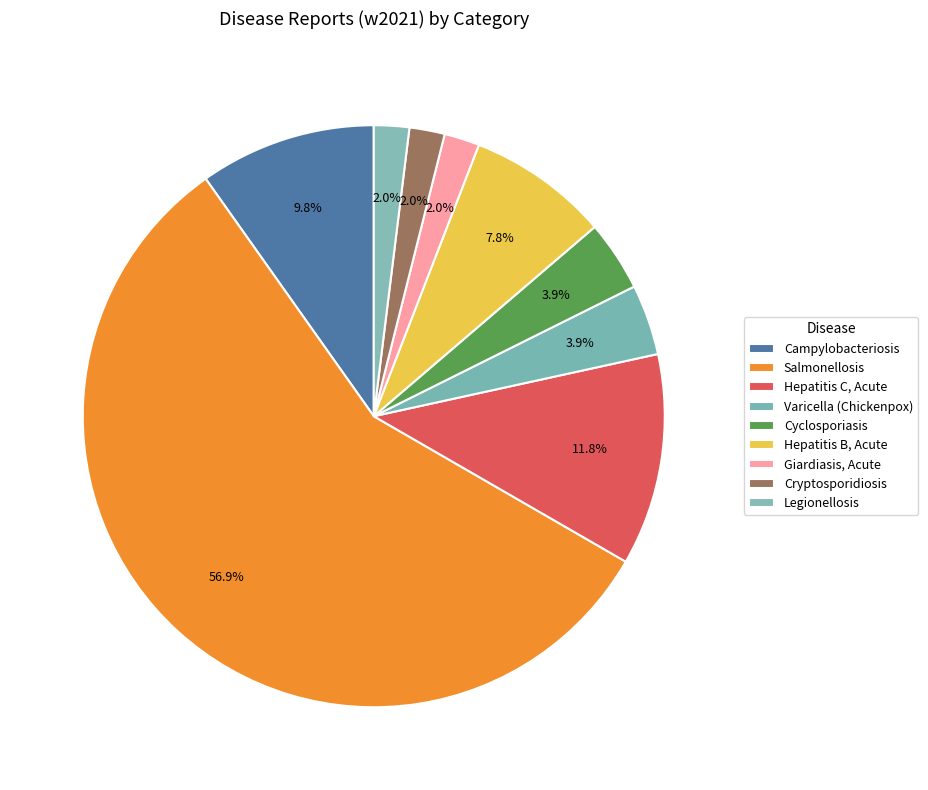

How many slices are in this pie chart?

9